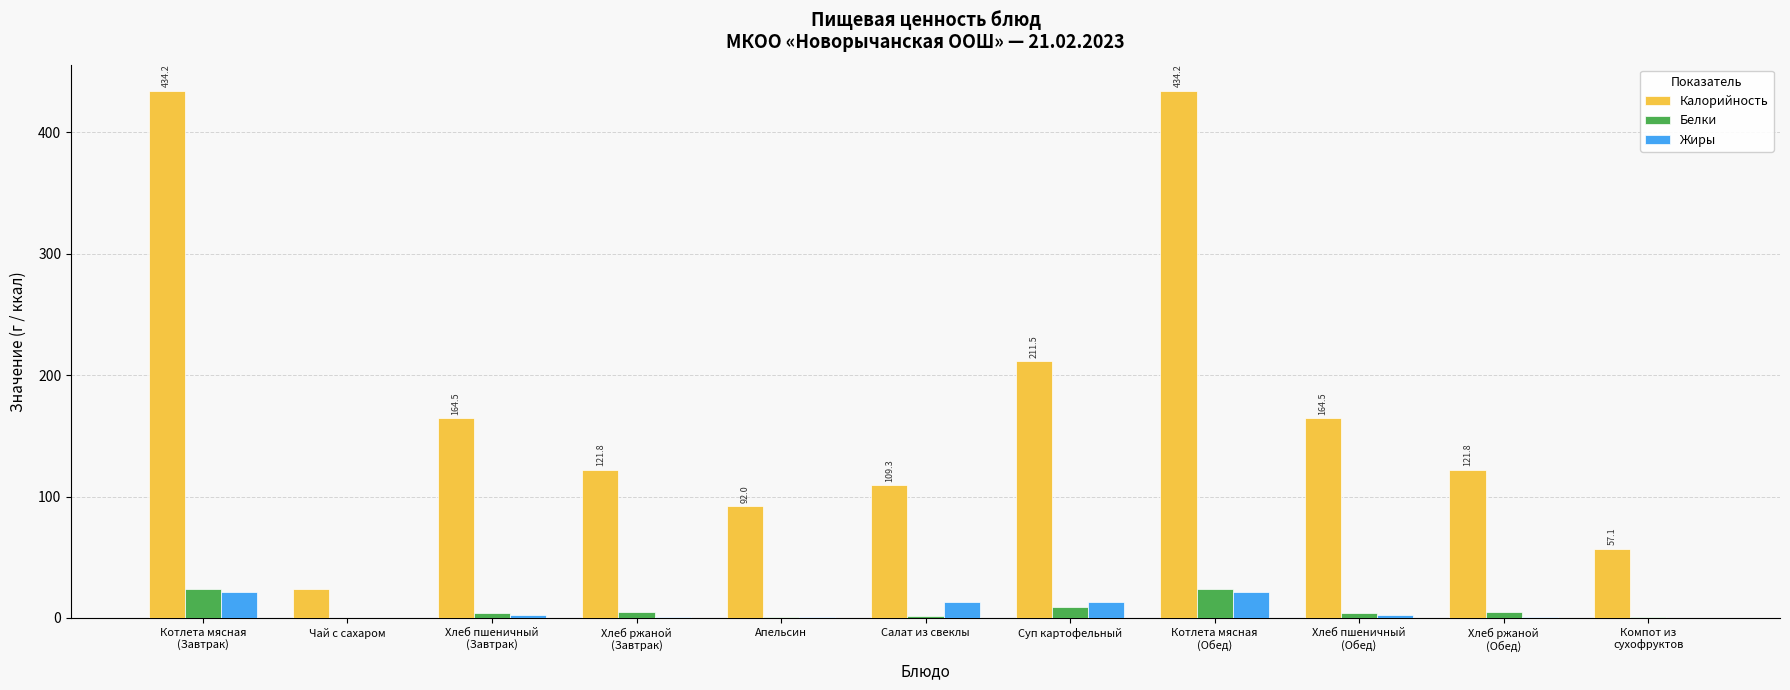

What is the highest value of the Белки series?

24.1